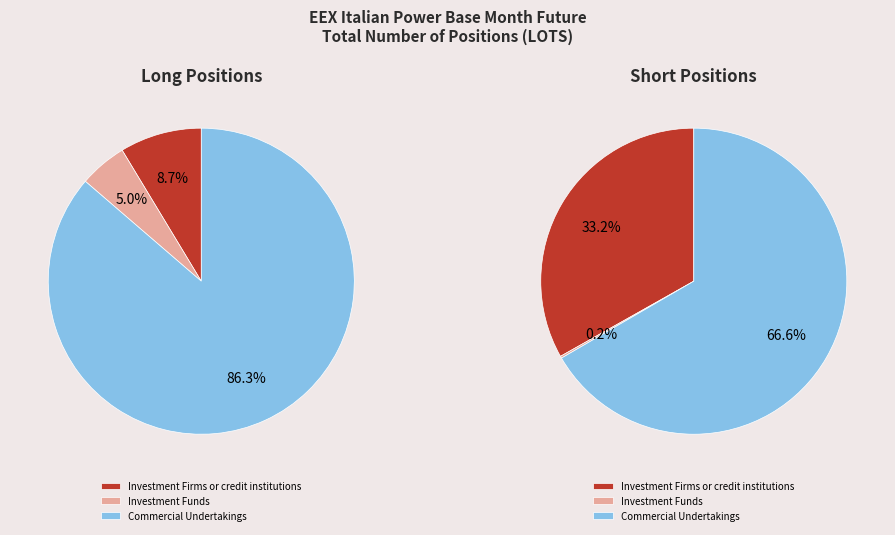

Combined, do Investment Funds and Other Financial Institutions account for over 50%?

No